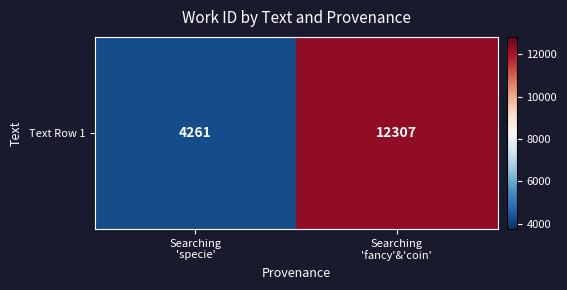

Reading right to left, transcribe all the data shown in this chart.

12307	4261